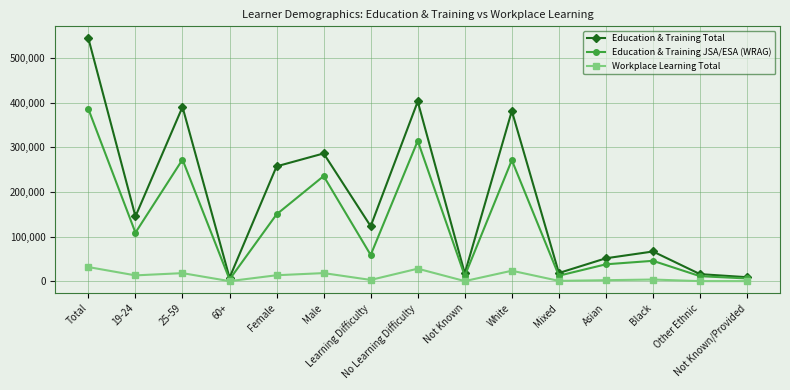

What is the lowest value of the Education & Training JSA/ESA (WRAG) series?

4200